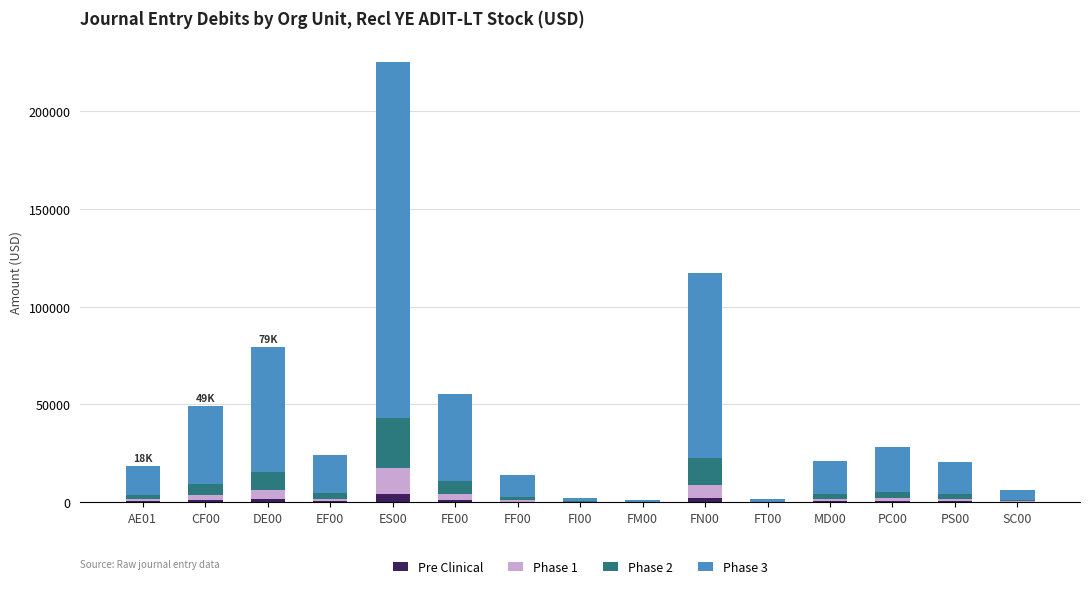

The Pre Clinical series shows 30.1 at FT00. True or false?

True